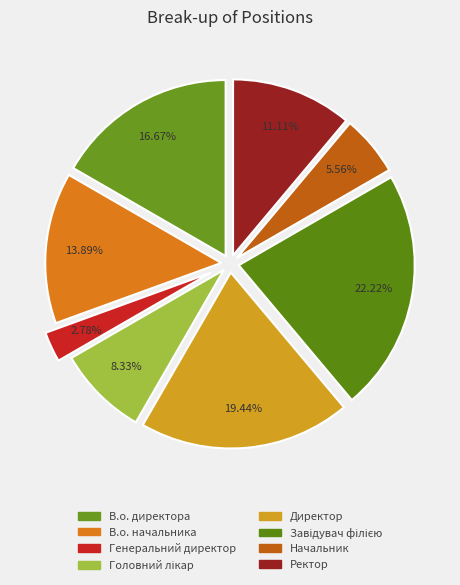

Is it true that Головний лікар is 2% of the pie?

False